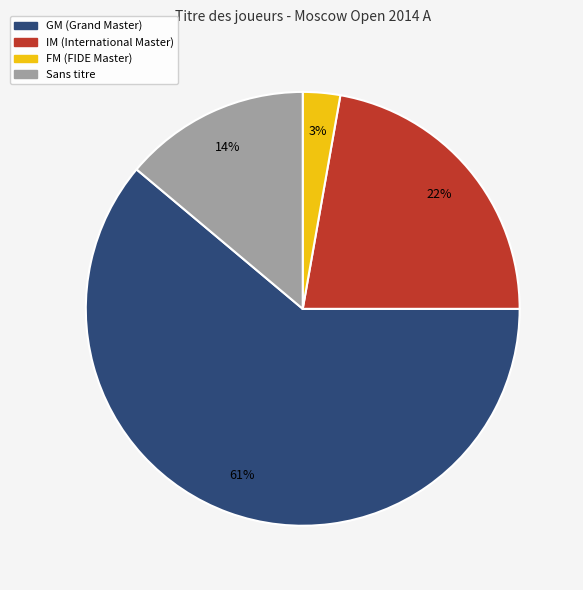

Does any single category account for the majority?

Yes